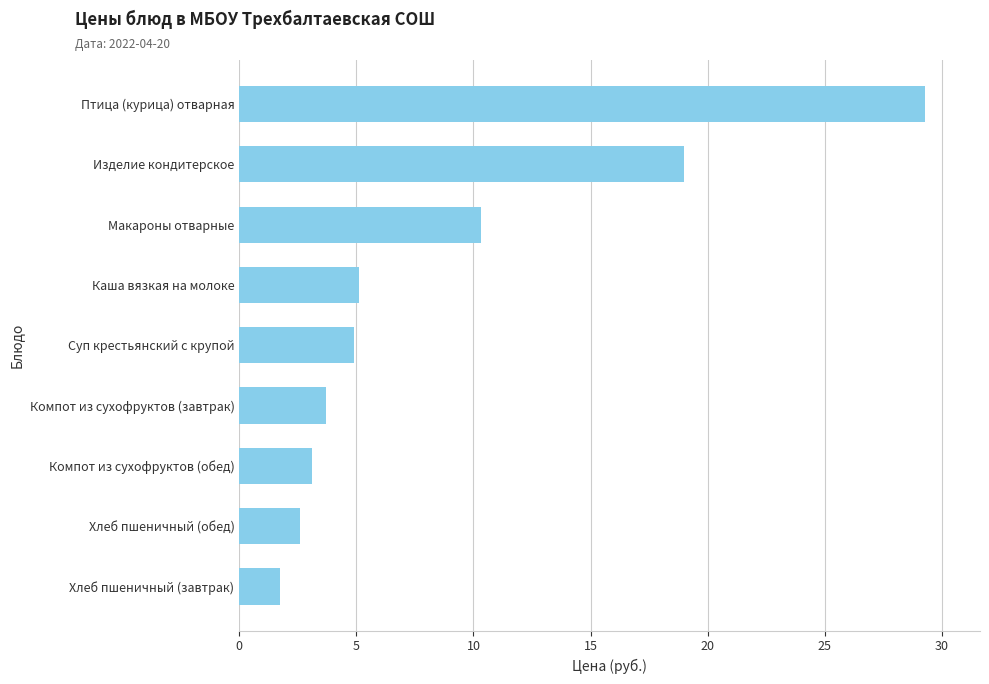

Reading bottom to top, extract all data points from this chart.

1.7	2.6	3.1	3.7	4.9	5.1	10.3	19.0	29.3